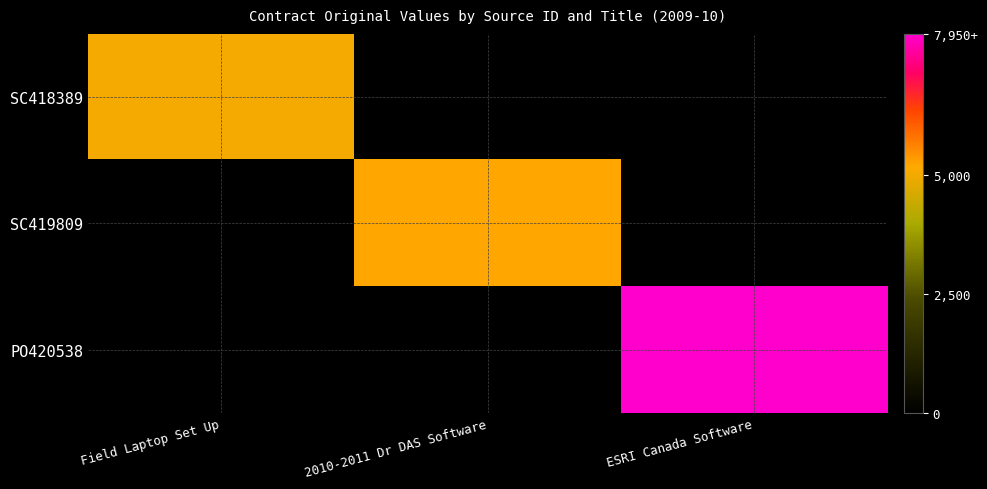

Between 2010-2011 Dr DAS Software and Field Laptop Set Up, which is larger?

Field Laptop Set Up